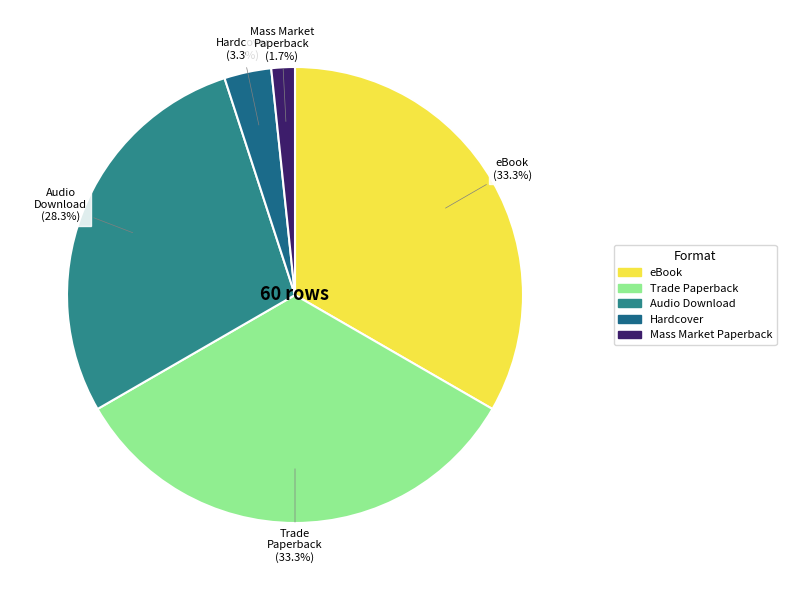

To the nearest percent, what portion does Trade Paperback represent?

33%